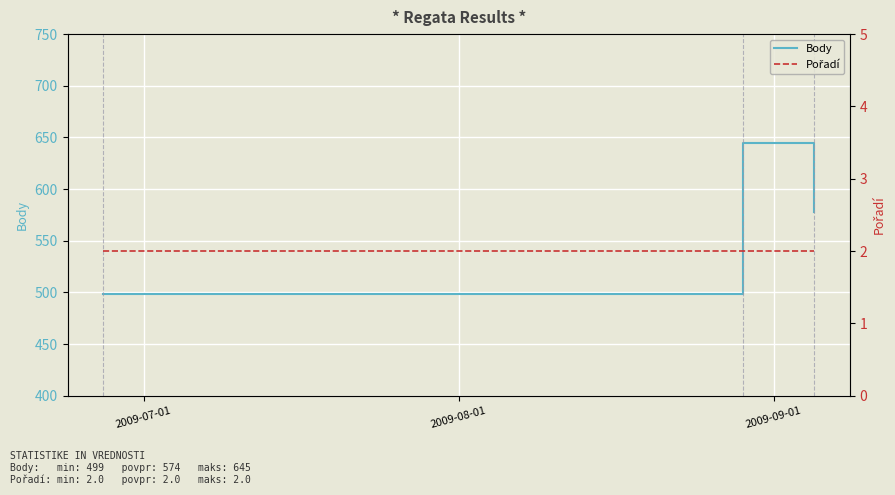

What is the label of the 1st point from the left?

2009-07-01